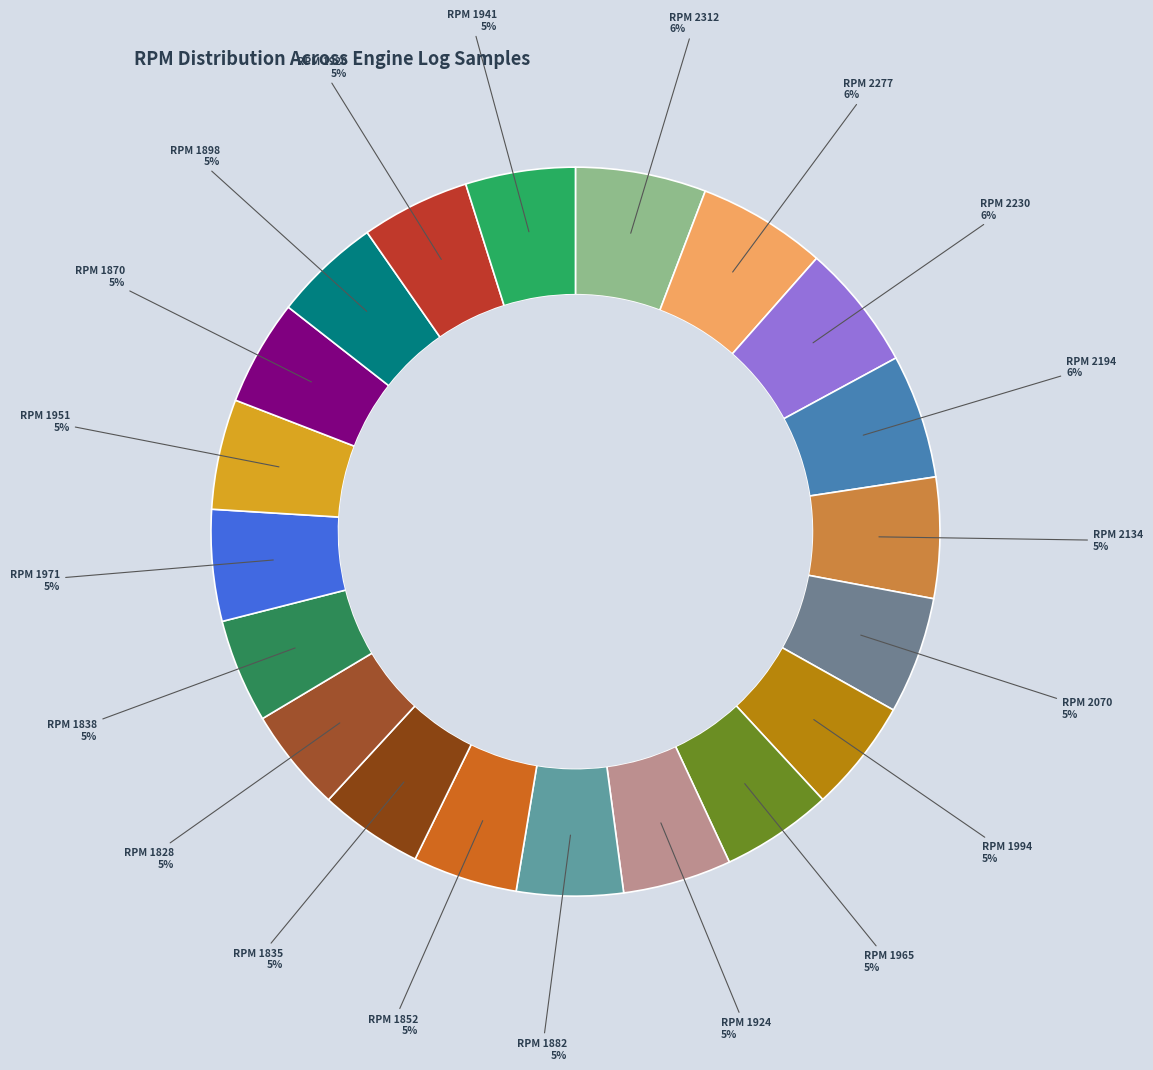

To the nearest percent, what percentage of the pie is RPM 1941?

5%